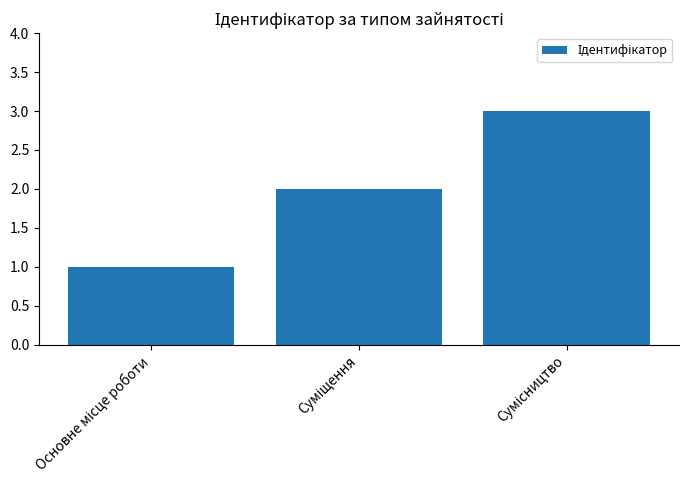

What is the sum of all values?

6